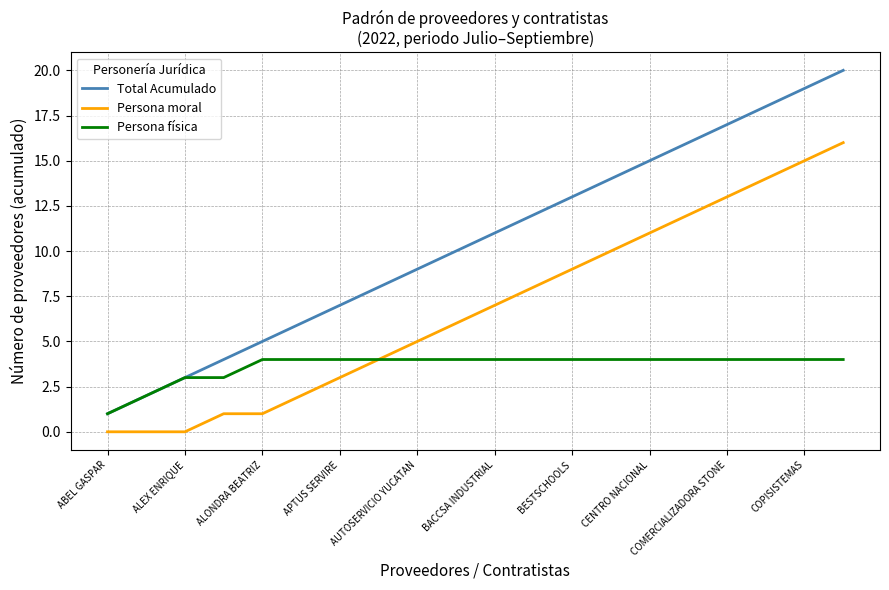

How many distinct data groups are displayed?

3